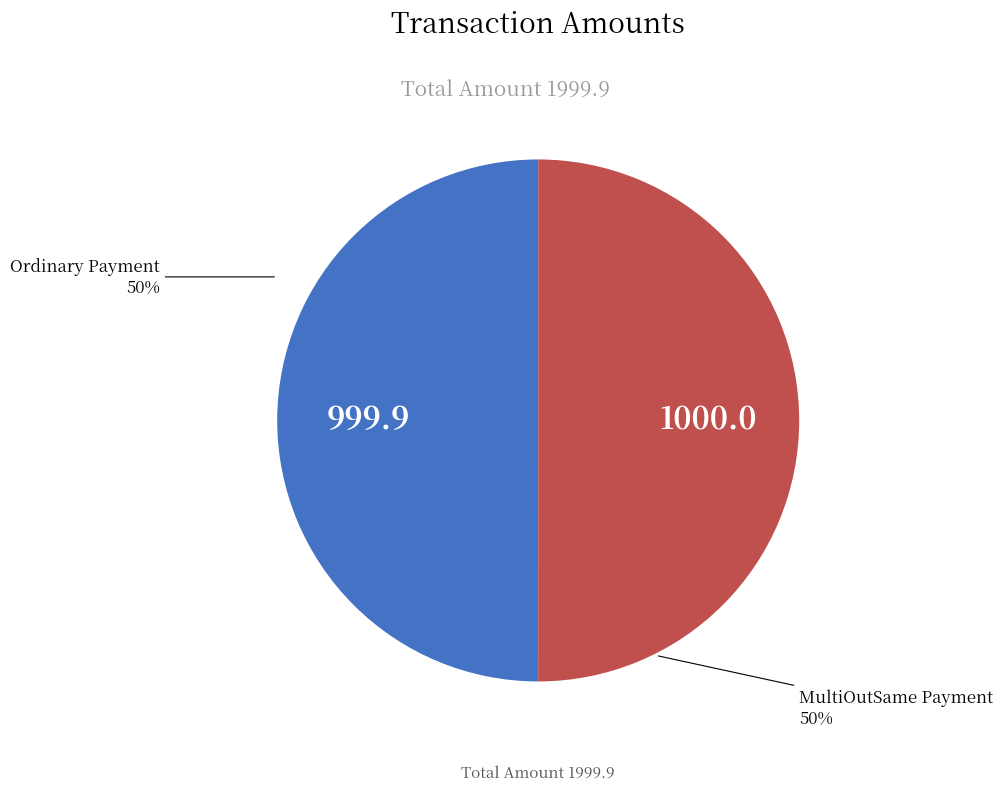

What is the ratio of the value at MultiOutSame Payment to the value at Ordinary Payment?

1.0